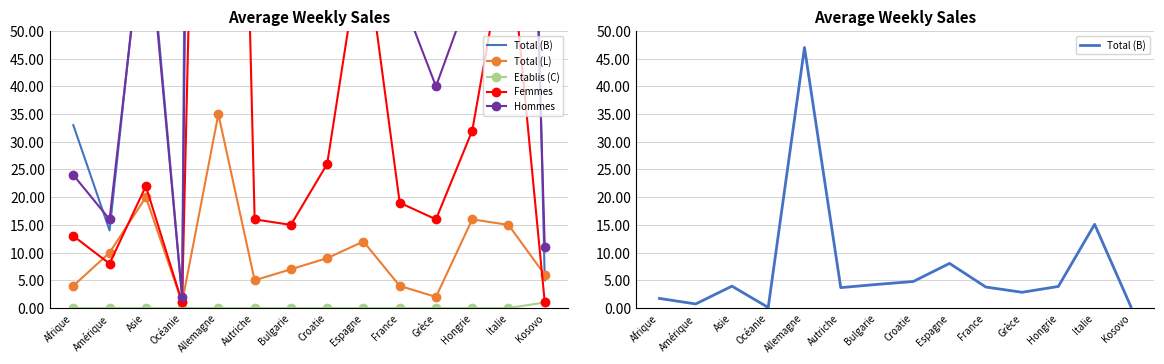

What is the sum of the Total (L) values at Autriche and Bulgarie?

12